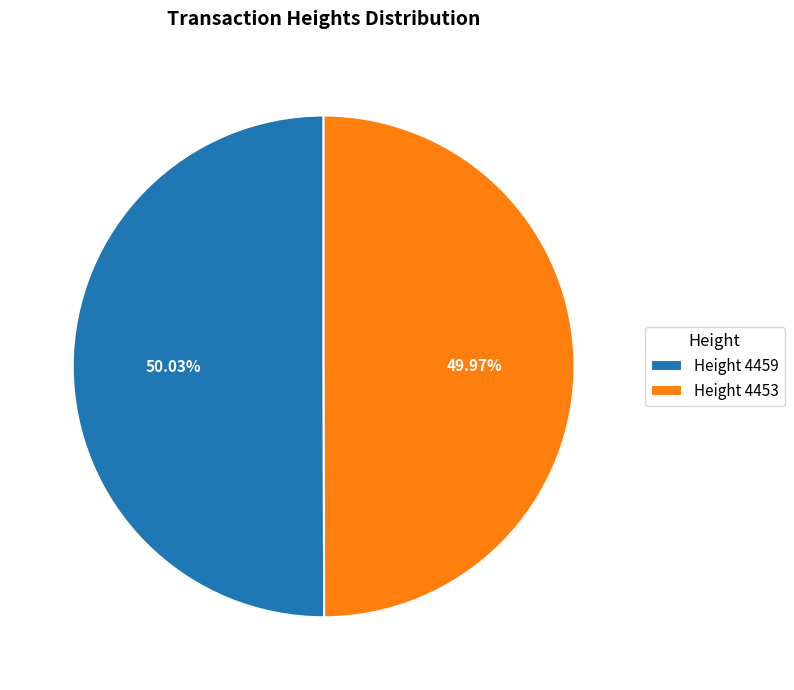

Is the sum of Height 4453 and Height 4459 greater than half?

Yes